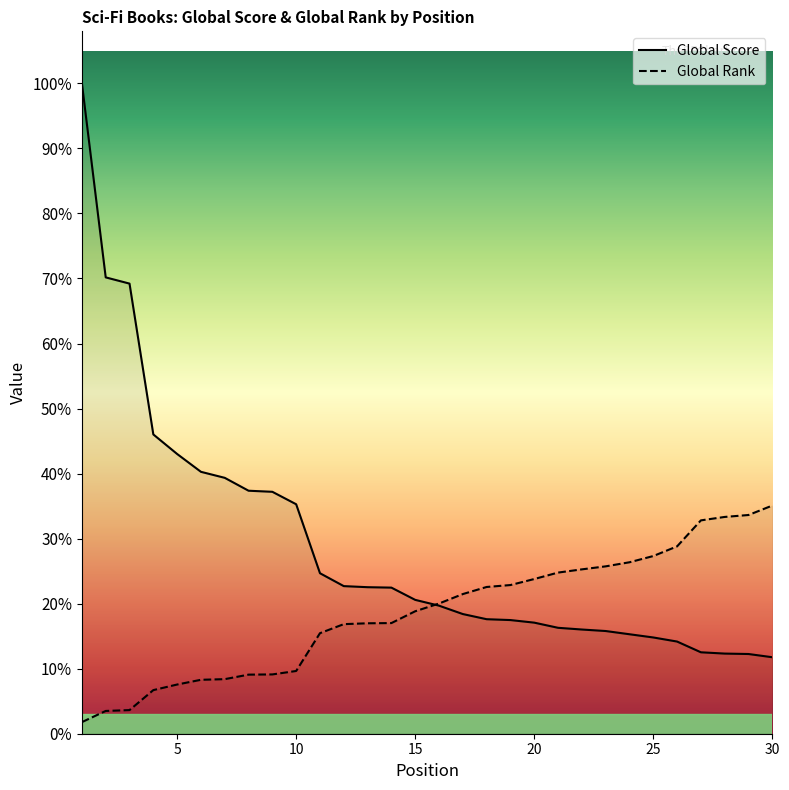

Does the chart display data point markers on the line(s)?

No